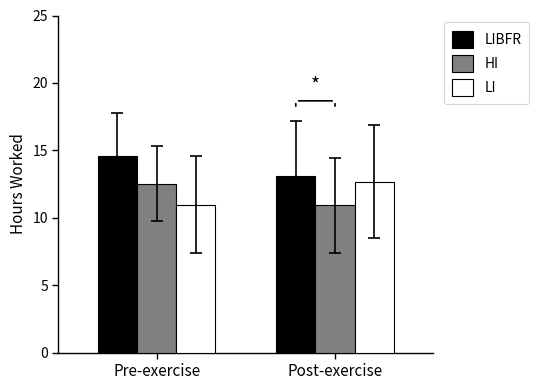

How many values in the LIBFR series are below 14?

1